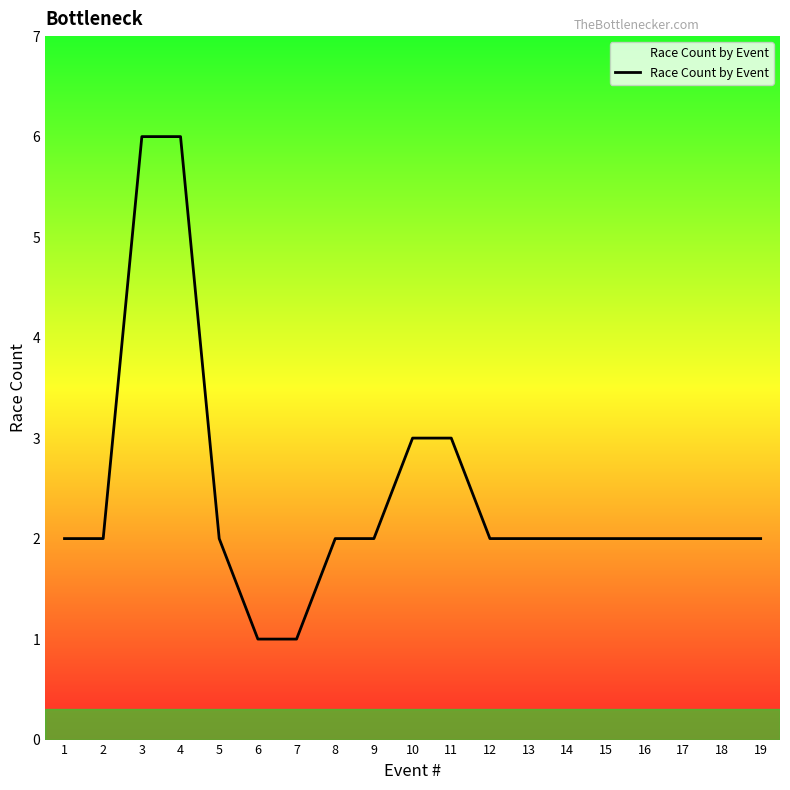

What value does the data have at 4?

6